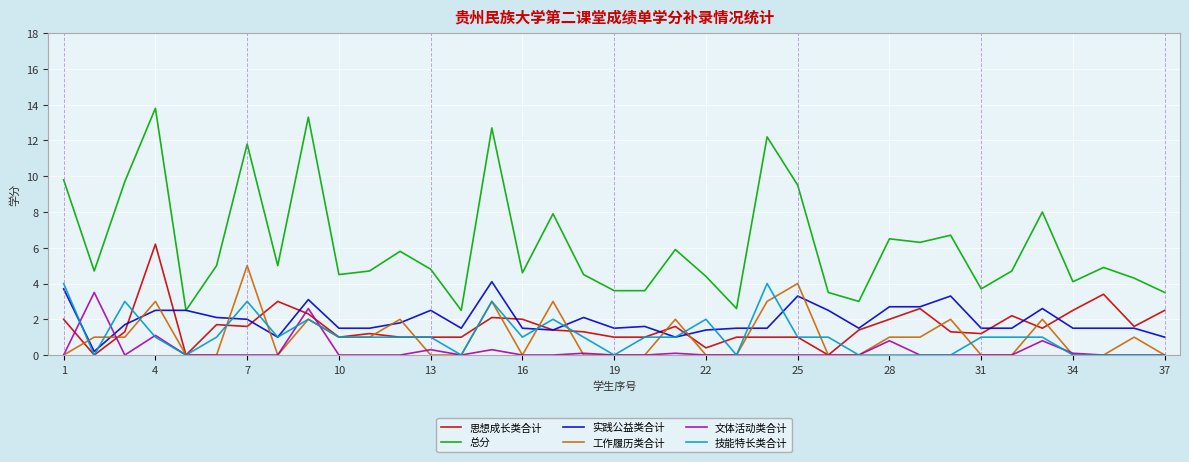

What is the maximum value shown in the chart?

13.8